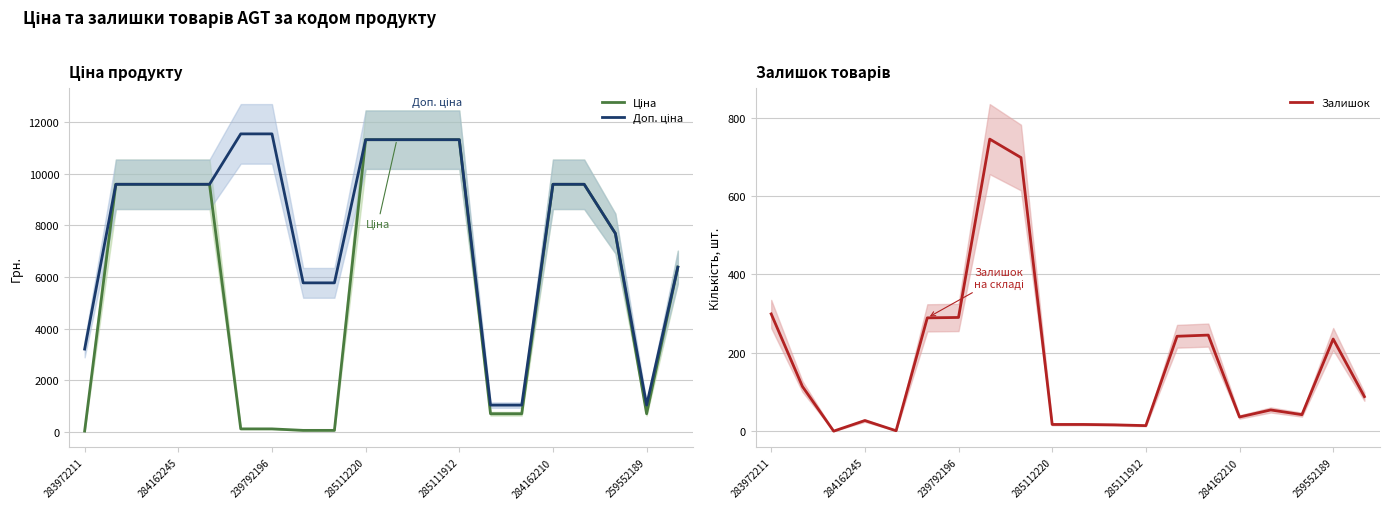

Which category has the highest value in the Ціна series?

285112220